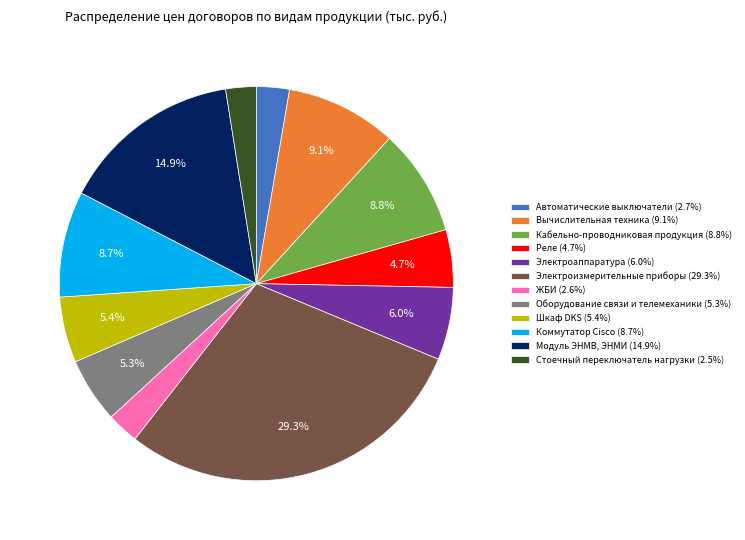

To the nearest percent, what is the difference between the largest and smallest slice percentages?

27%